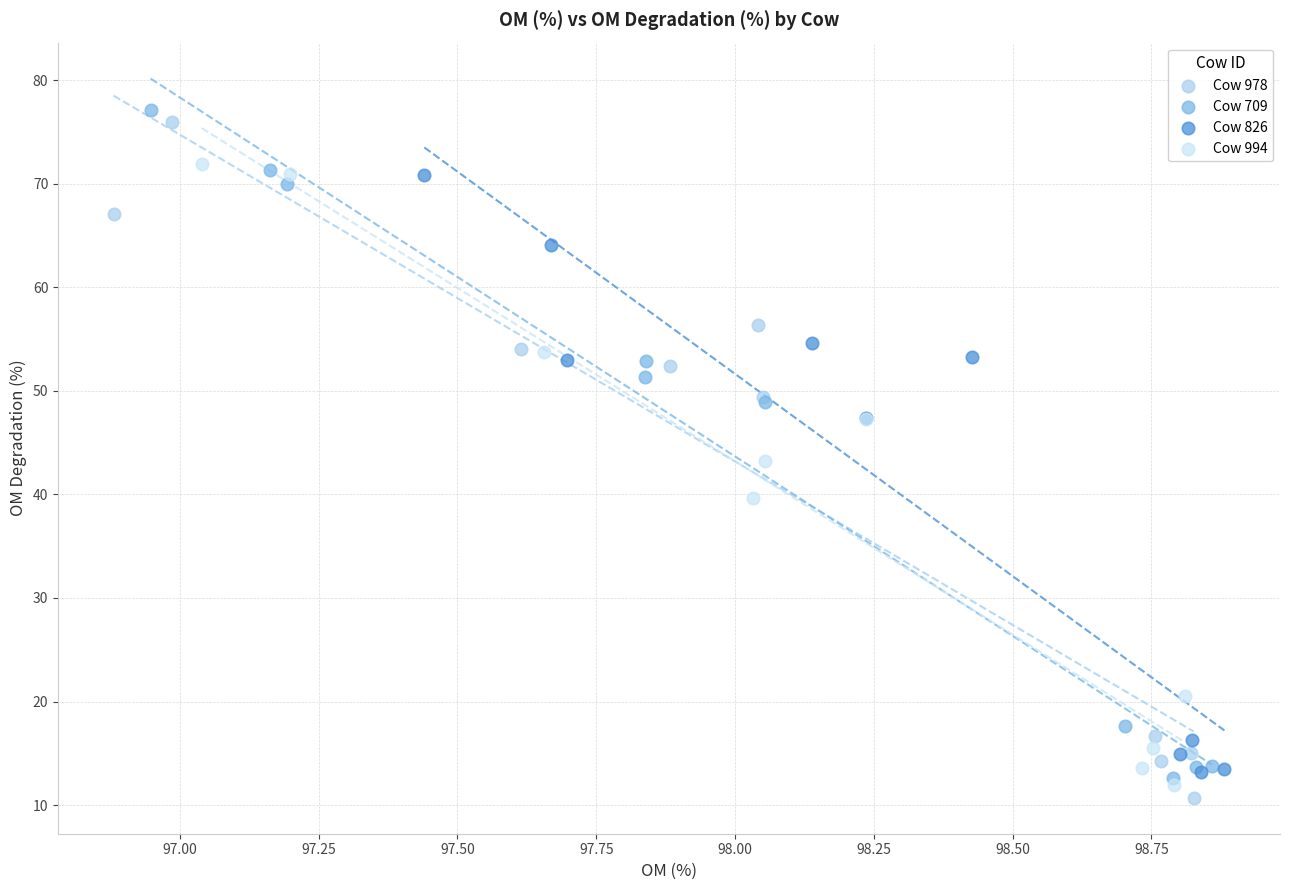

What are all the series names shown in the legend?

Cow 978, Cow 709, Cow 826, Cow 994